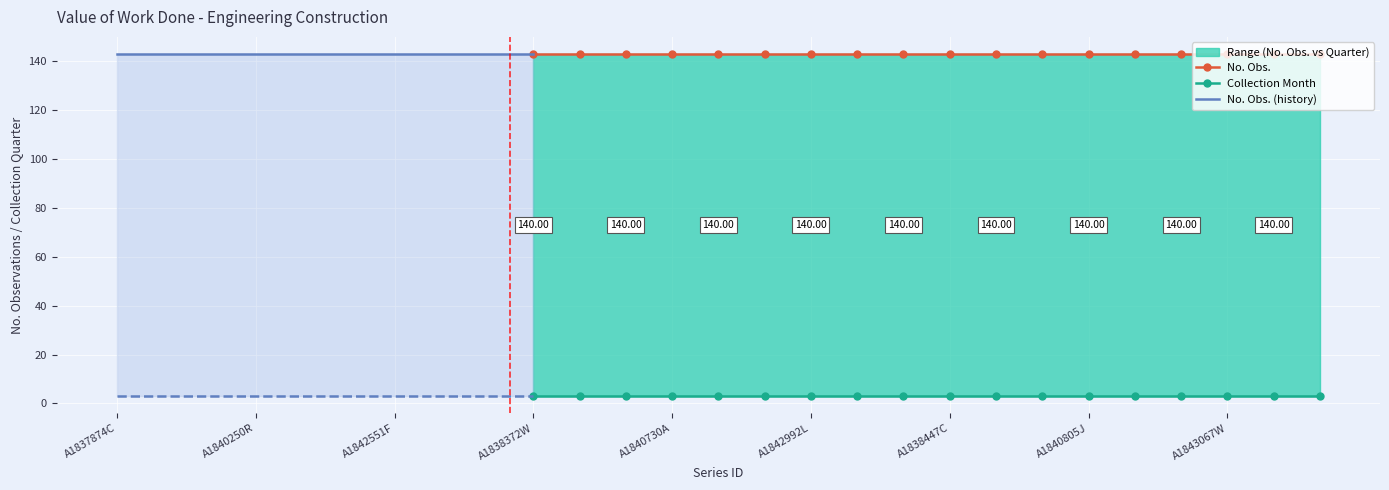

True or false: Freq. (Quarter) and No. Obs. cross at least once.

False